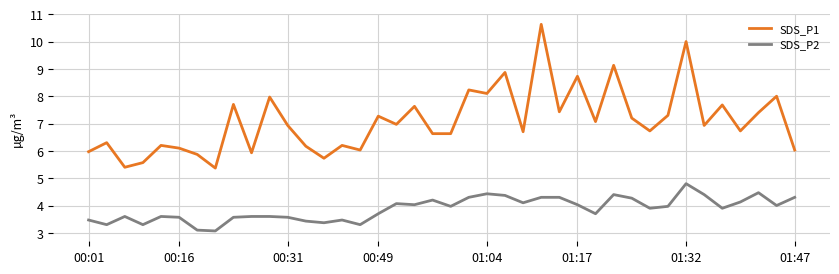

What is the maximum value for SDS_P1?

10.6